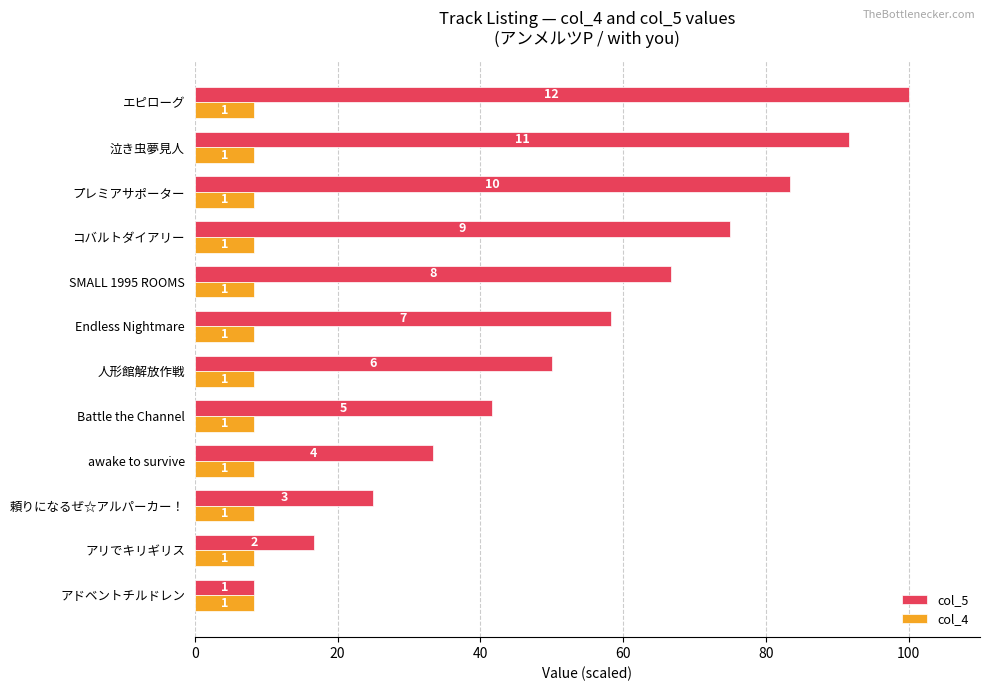

How many groups of bars are there?

12